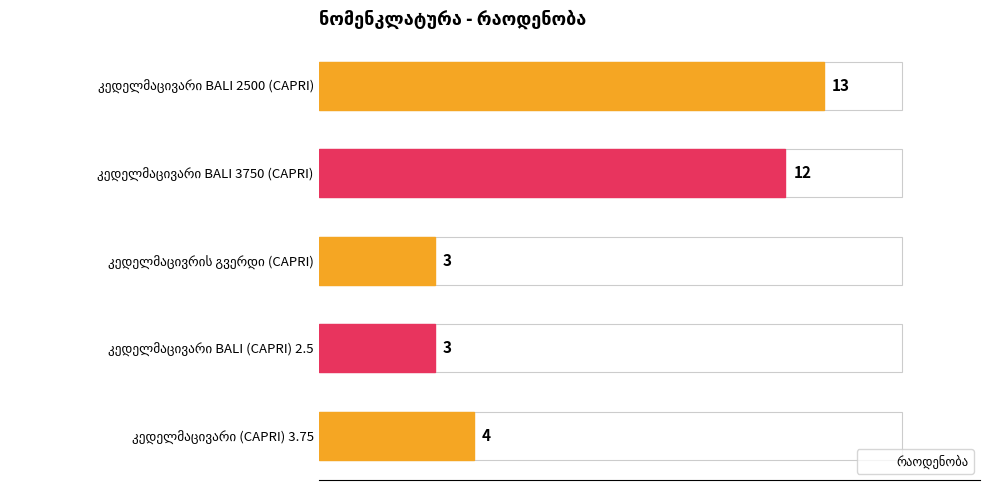

What is the average value?

7